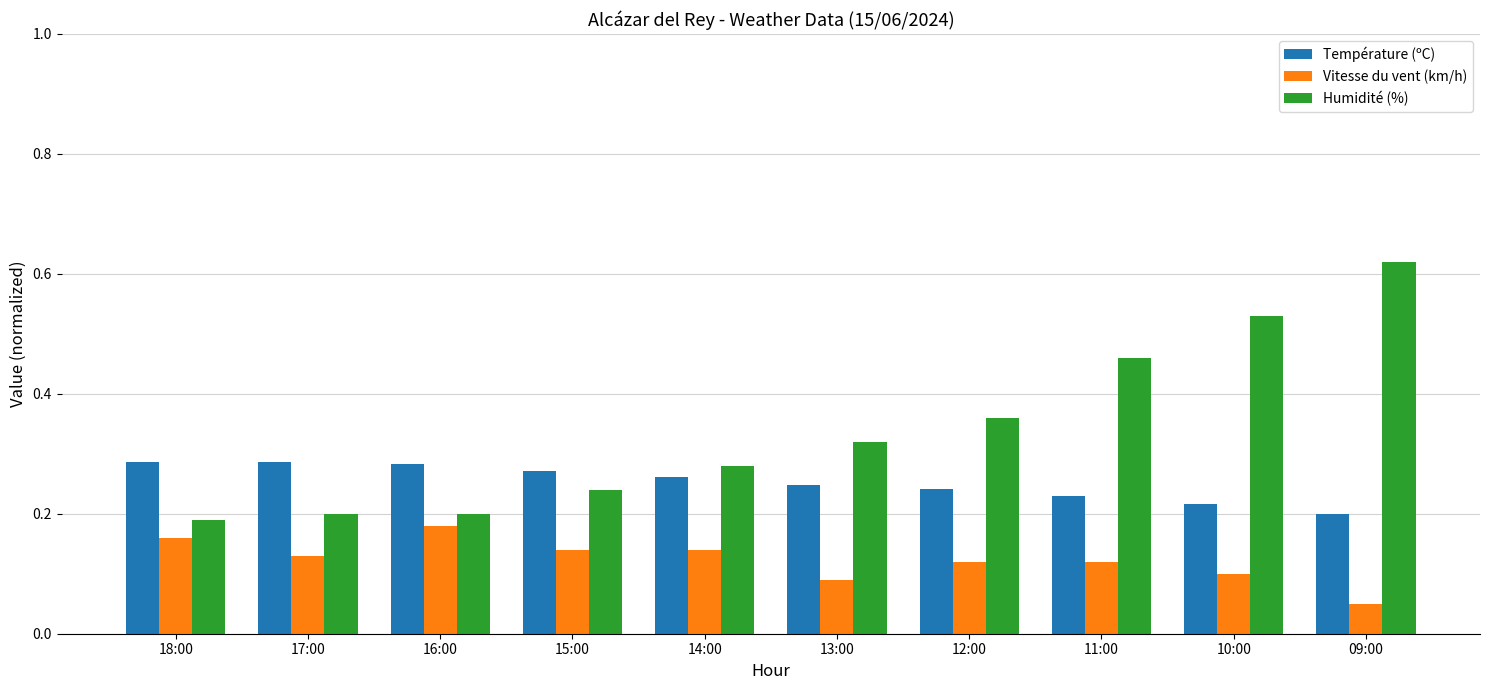

What are all the series names shown in the legend?

Température (ºC), Vitesse du vent (km/h), Humidité (%)